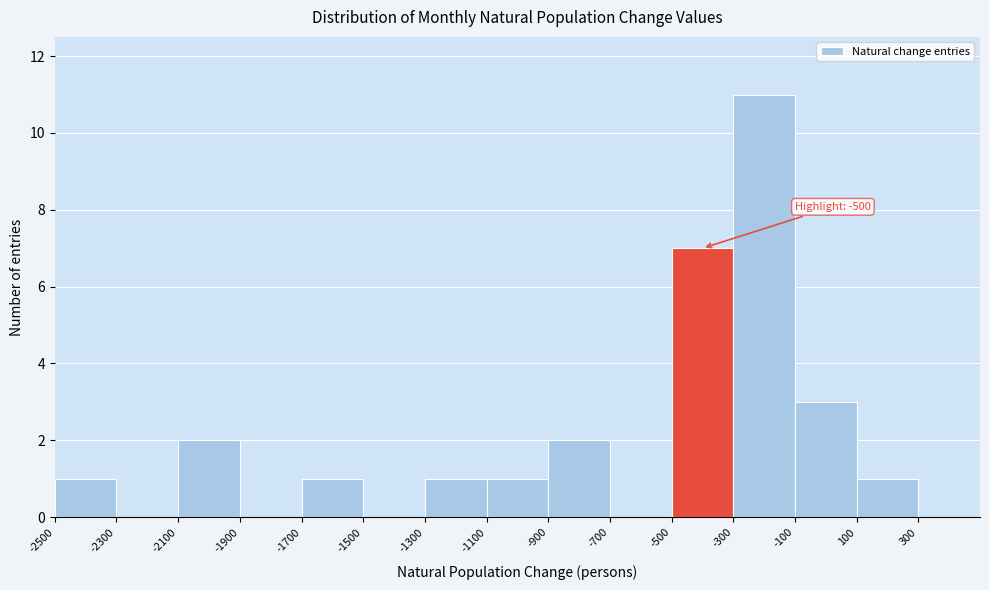

Which range on the x-axis has the tallest bar?

-300 to -100